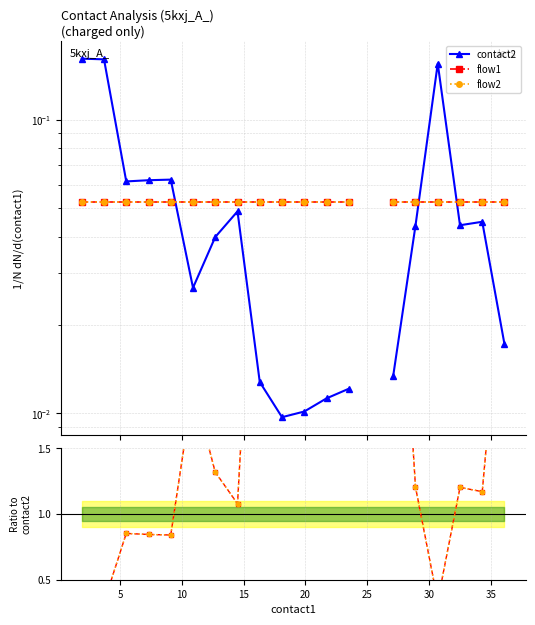

True or false: flow1 and flow2 intersect in this chart.

False